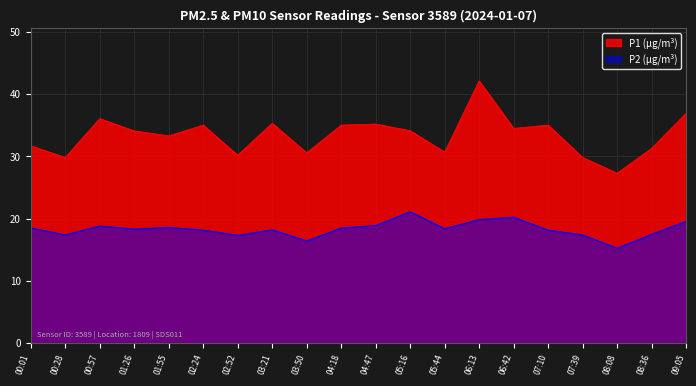

What is the total value across all series at 05:44?

49.1